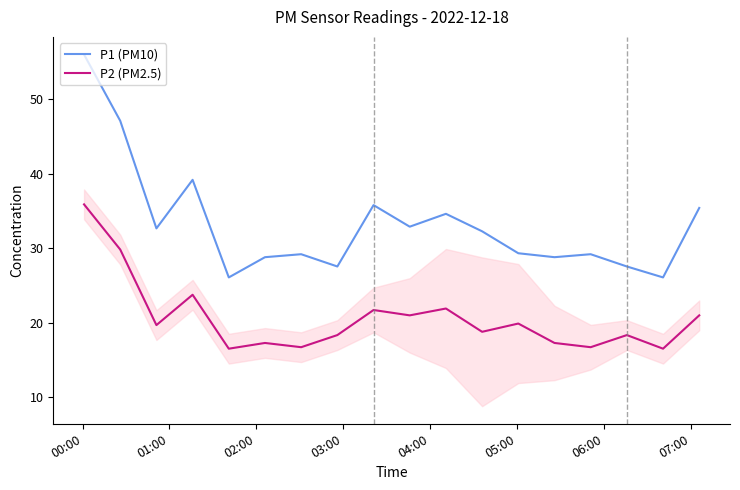

What is the difference between the maximum and minimum values in the P1 (PM10) series?

30.0